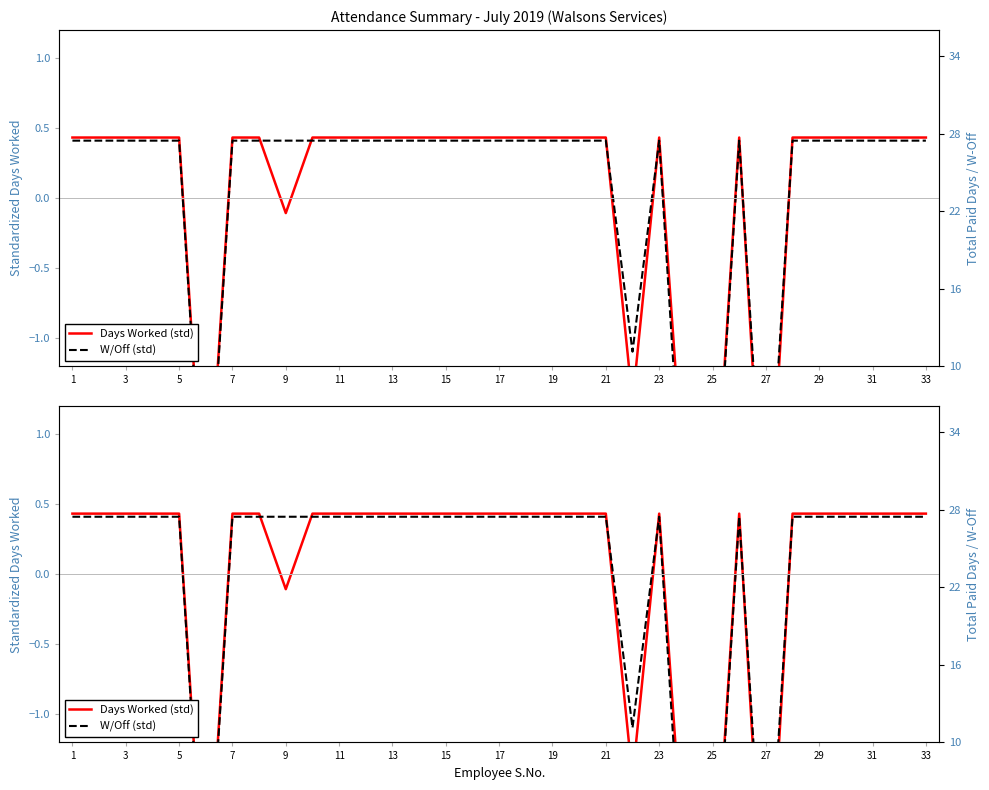

Rank the series by their average value, from highest to lowest.

W/Off (std), Days Worked (std)